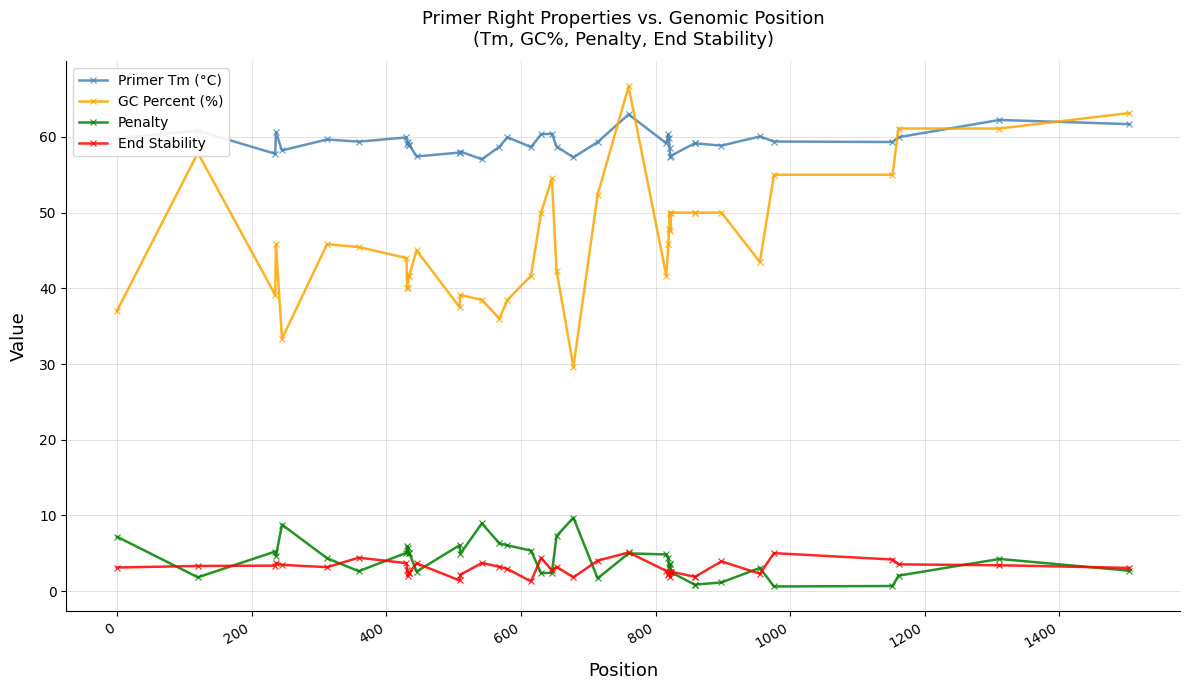

What is the maximum value shown in the chart?

66.7